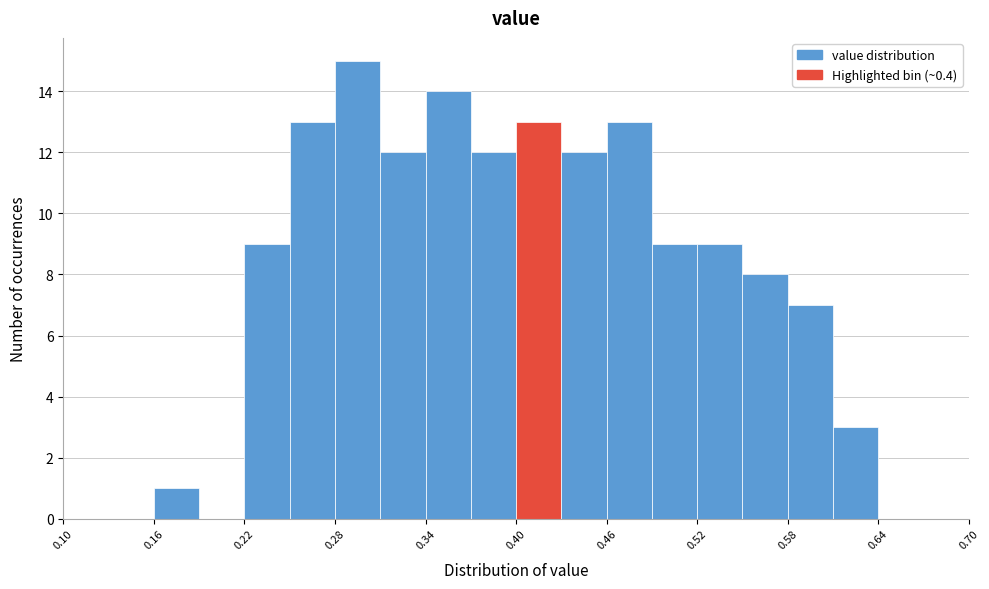

Read against the x-axis, roughly where is the centre of the tallest bar?

0.30